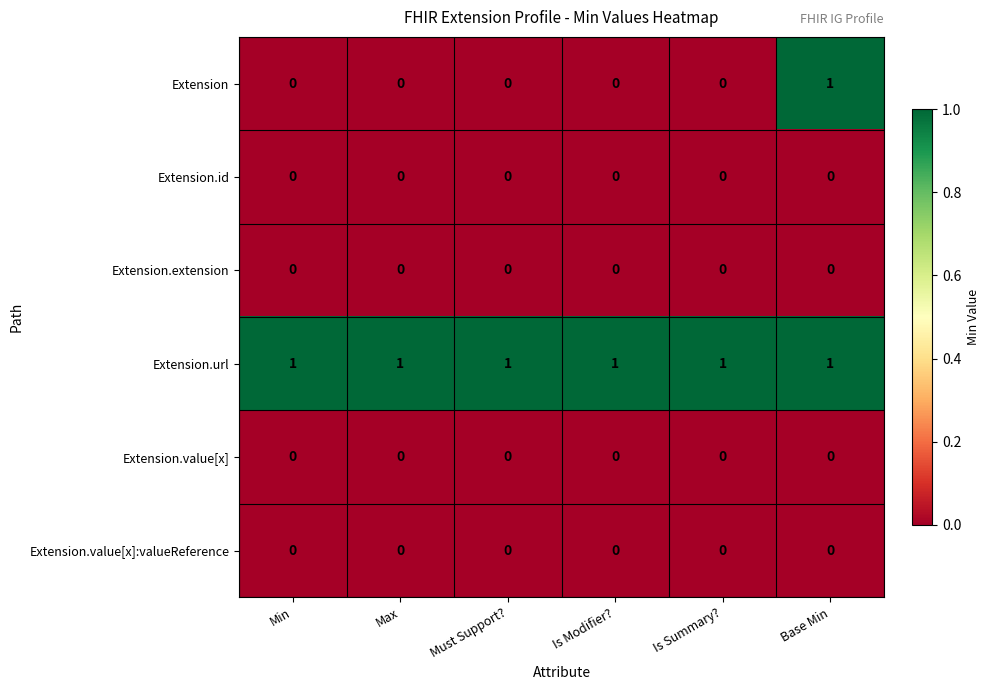

Which series changed the most between Is Modifier? and Base Min?

Extension